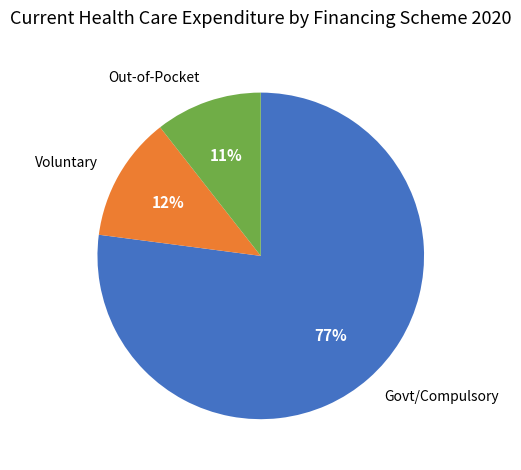

Which category accounts for the majority?

Govt/Compulsory